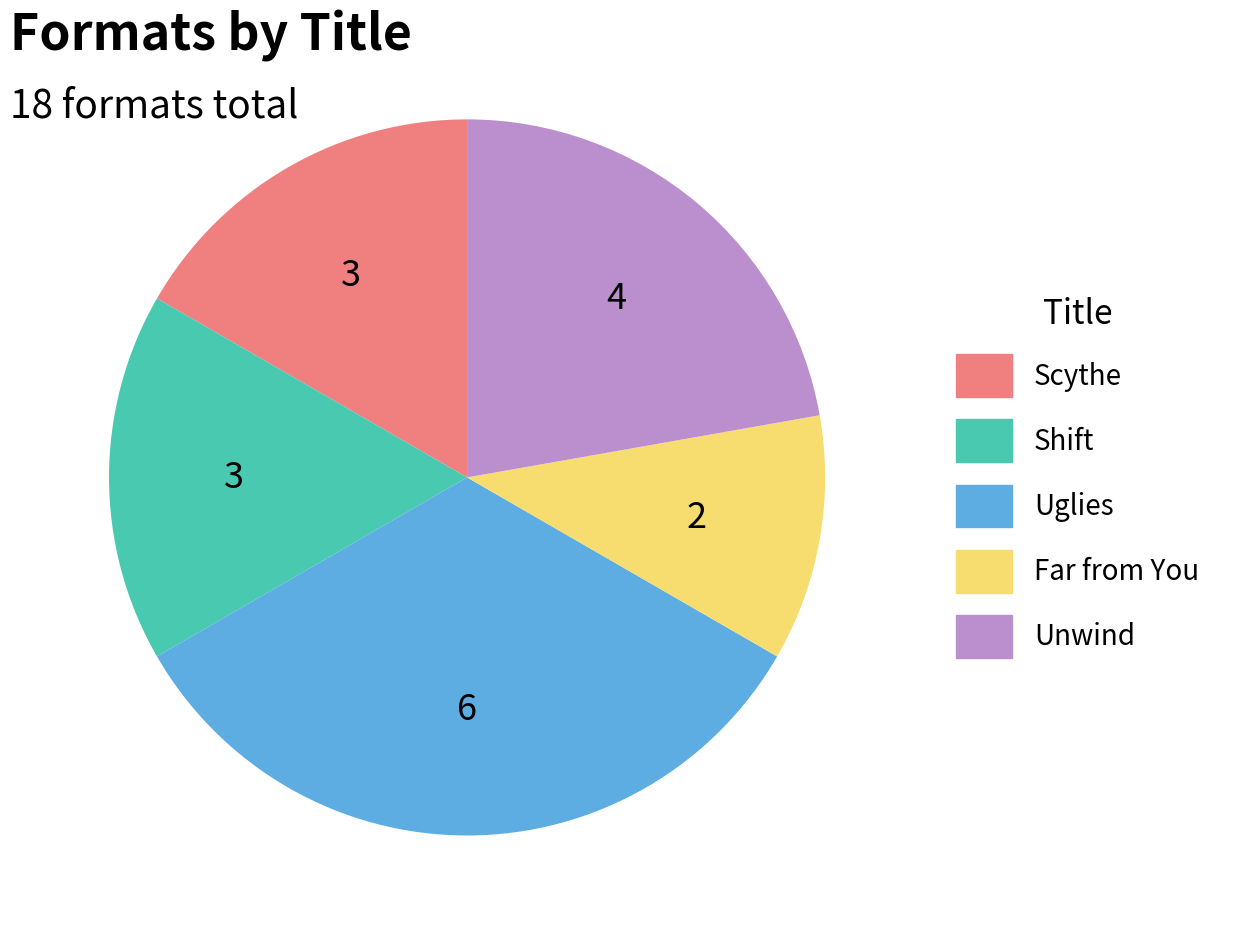

Approximately how many times larger is the value at Unwind compared to Scythe?

1.3